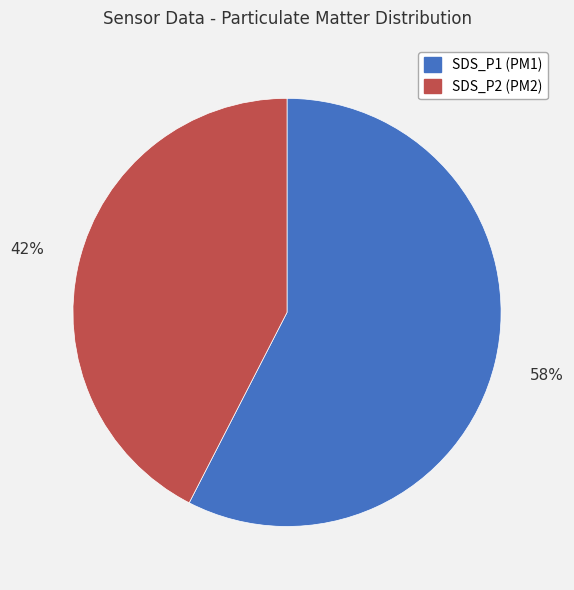

How many segments does this pie chart have?

2